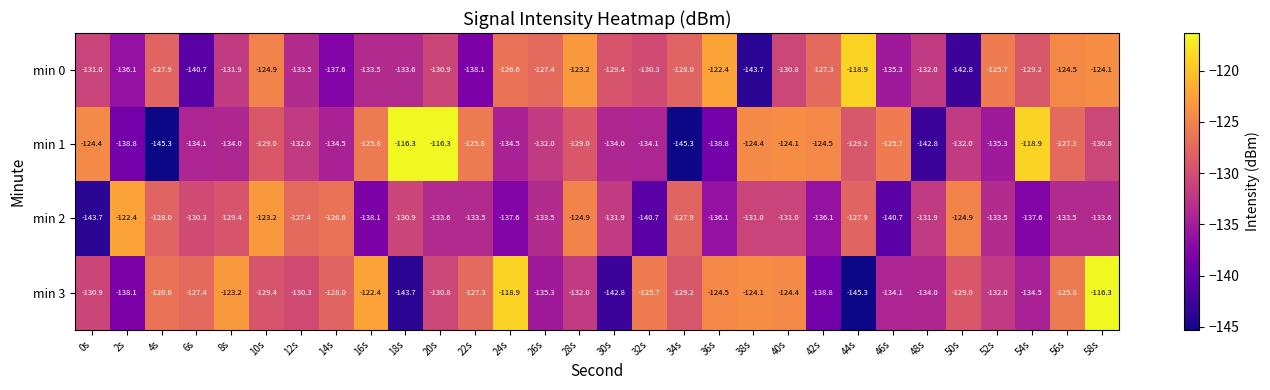

Rank the series at 4s from lowest to highest value.

min 1, min 2, min 0, min 3